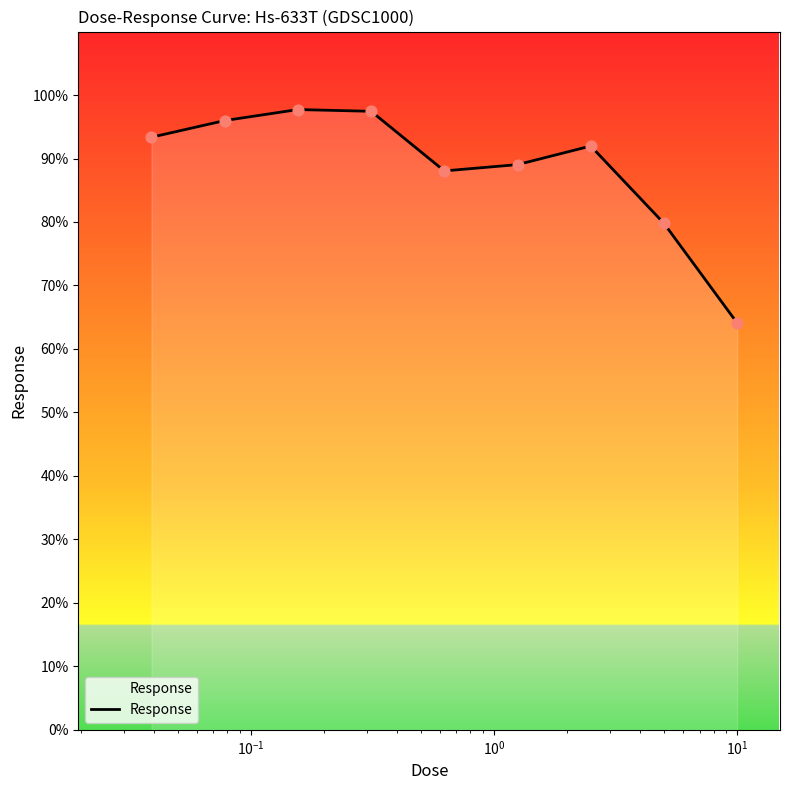

What is the minimum value shown in the chart?

64.1